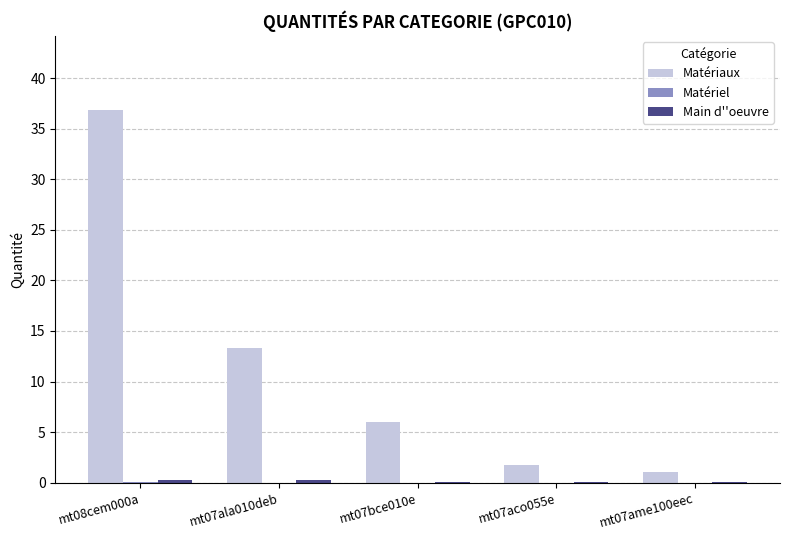

How many distinct data groups are displayed?

3